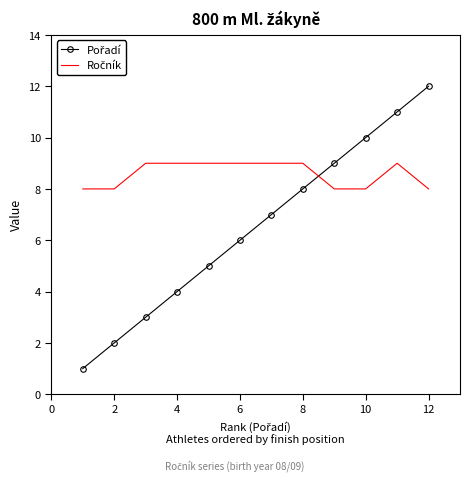

What is the maximum value shown in the chart?

12